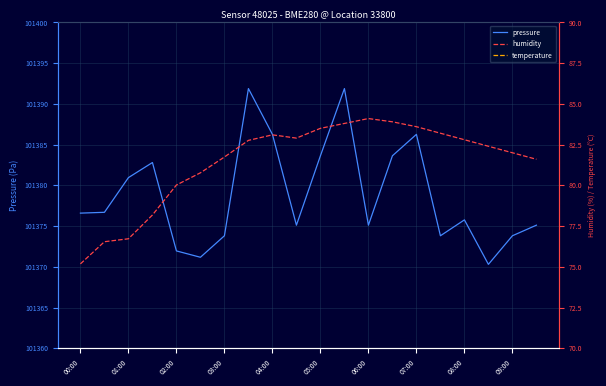

What is the minimum value for pressure?

101370.3